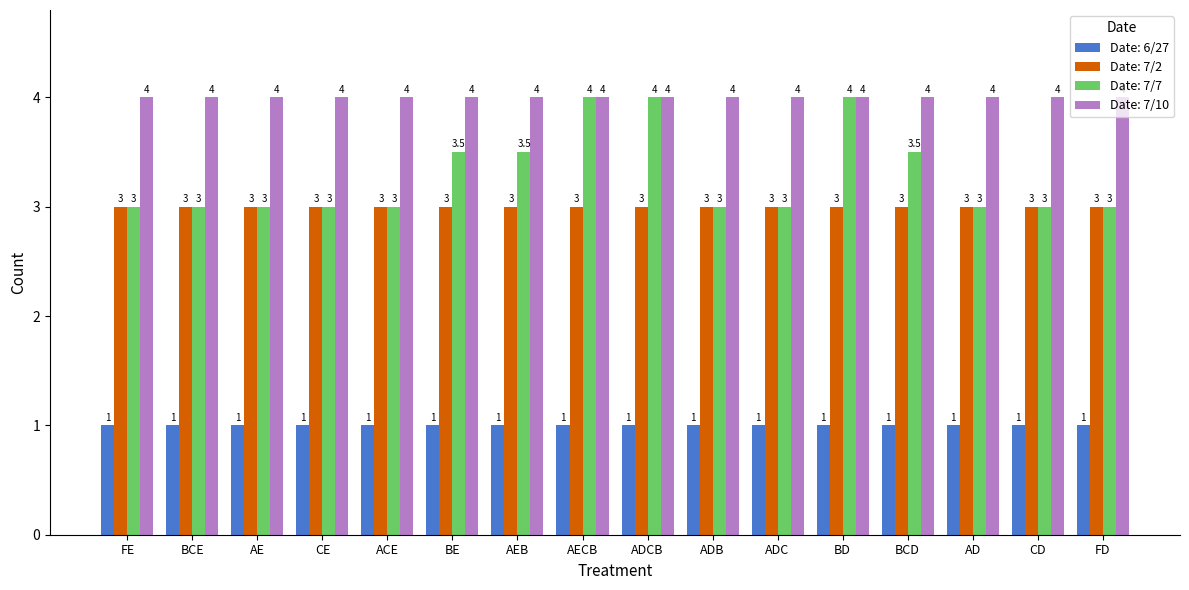

What is the maximum value for Date: 7/2?

3.0